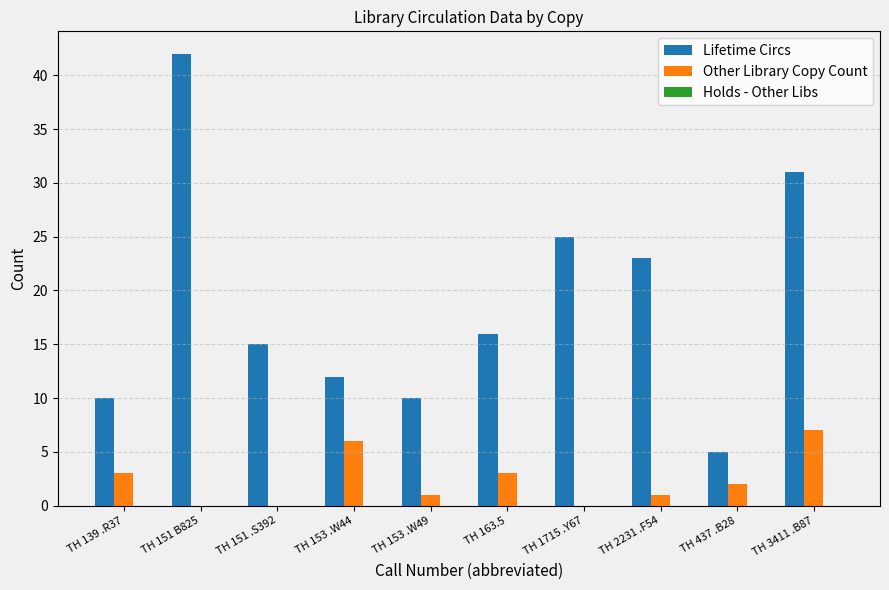

Count the number of data series in this chart.

2